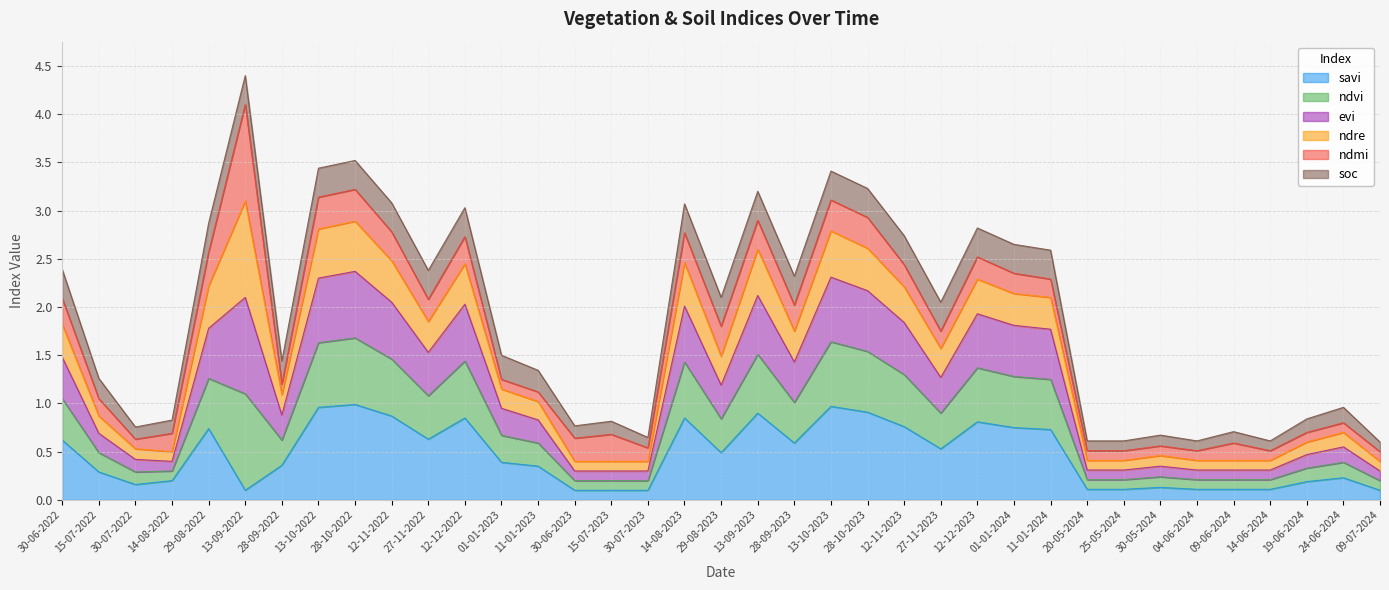

True or false: ndvi and evi intersect in this chart.

False